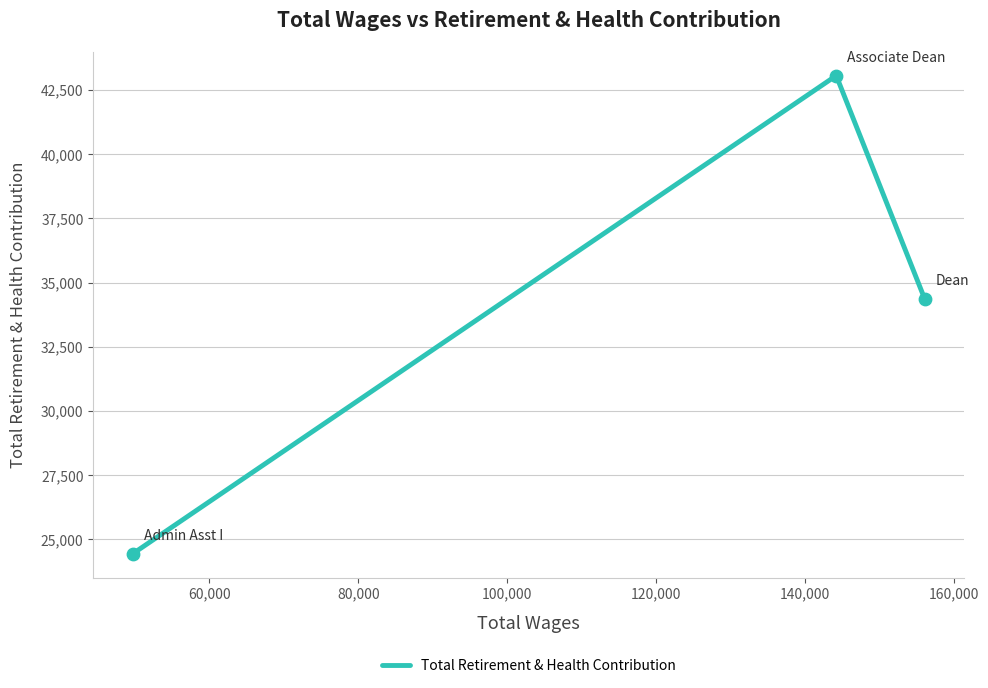

What is the difference between the maximum and minimum values?

18609